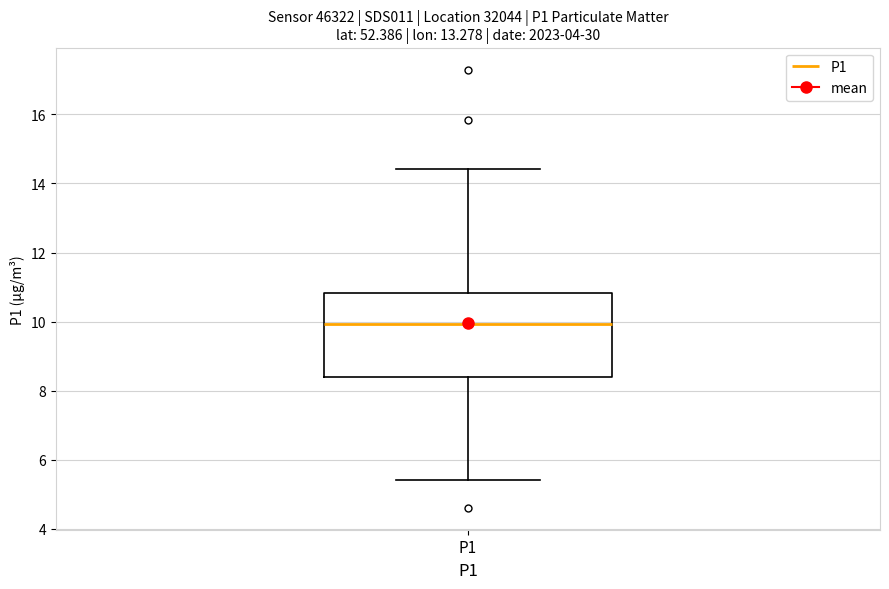

Transcribe this box plot: give where the median line is, the range the box spans, and where the two whiskers end, as read against the y-axis. The values are not printed on the chart, so give them approximately, as read against the axis.

median 10.0, box 8.4 to 10.8, whiskers 5.4 to 14.4